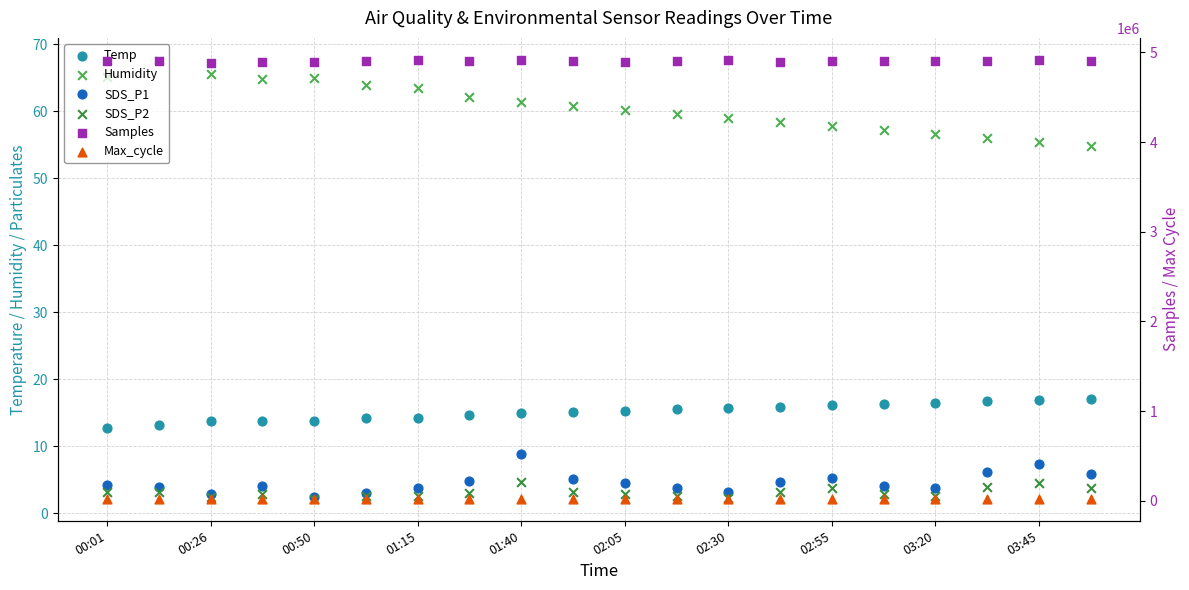

Is the value of Humidity at 17 greater than the value of SDS_P1 at 13?

Yes